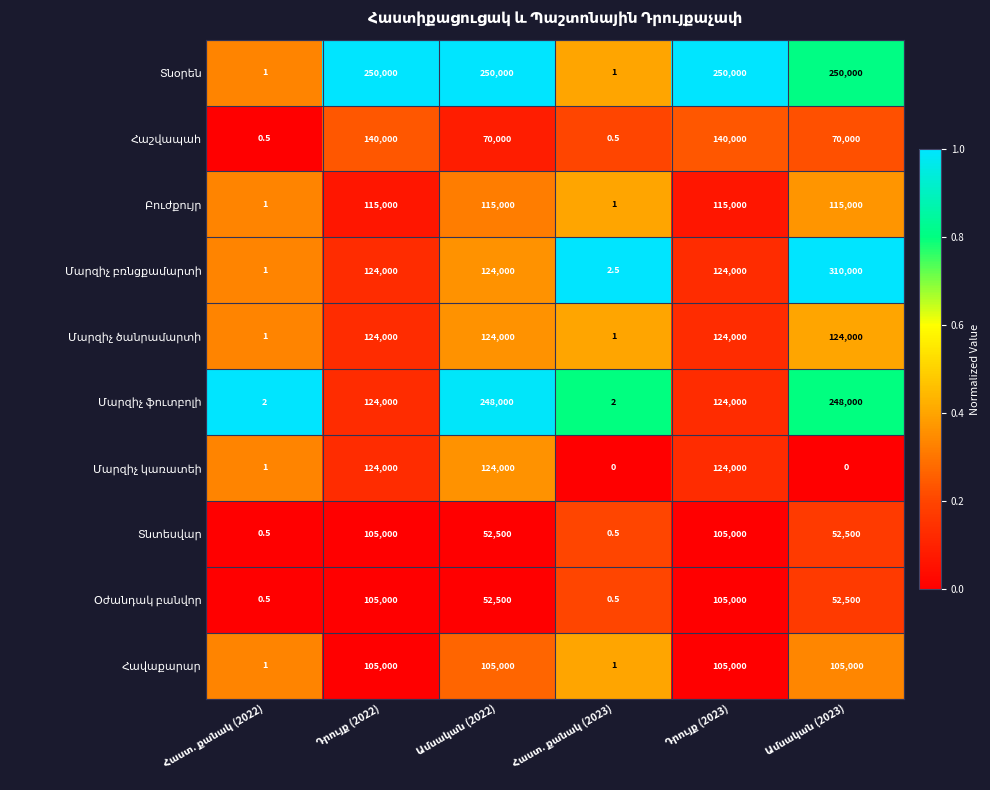

At how many categories does at least one series exceed 101905?

4